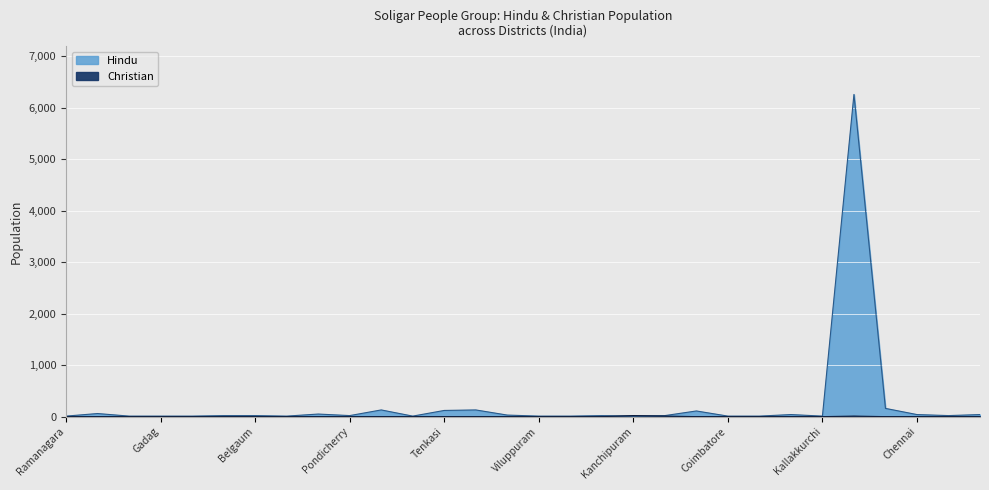

Is the value of Christian at Pondicherry greater than the value of Hindu at Hyderabad?

No